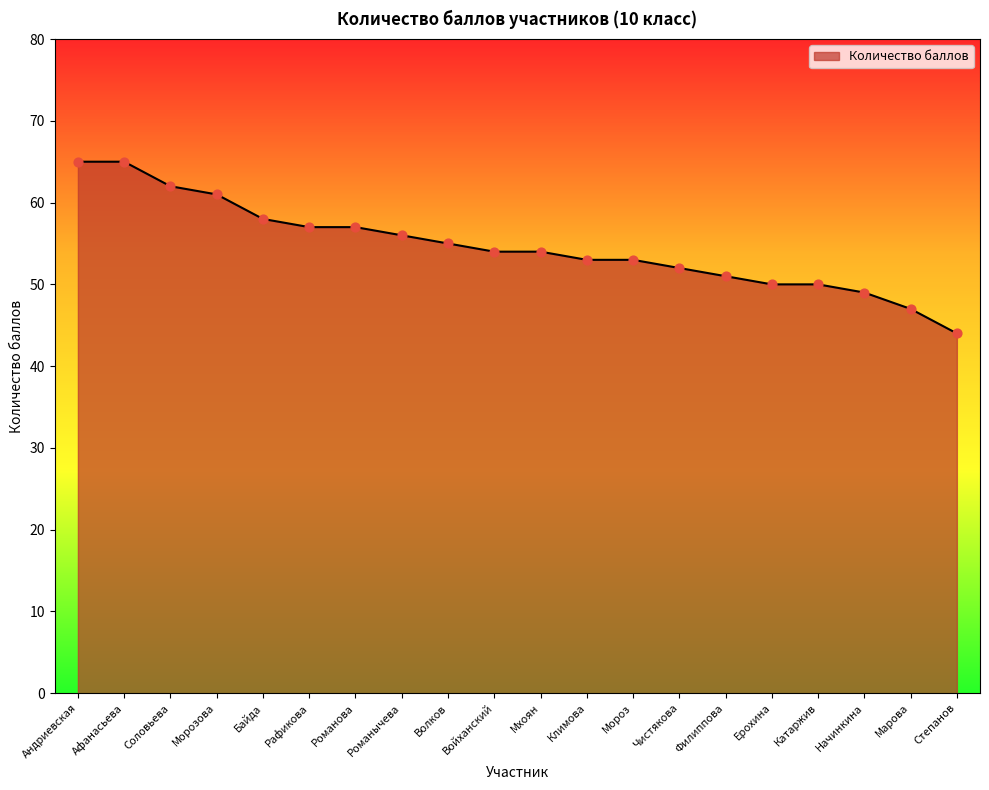

Approximately how many times larger is the value at Романова compared to Климова?

1.1